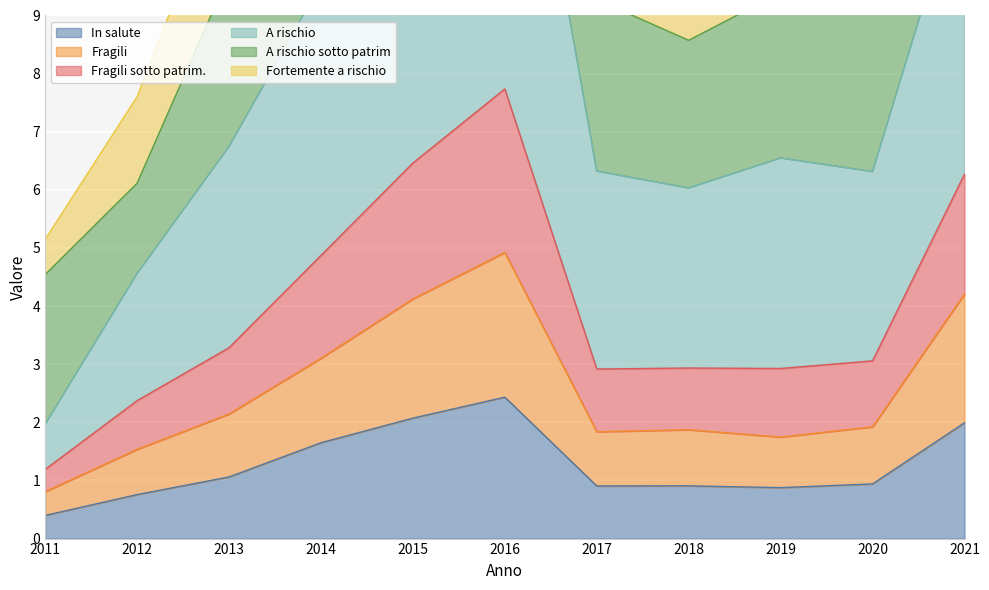

What is the minimum value shown in the chart?

0.4